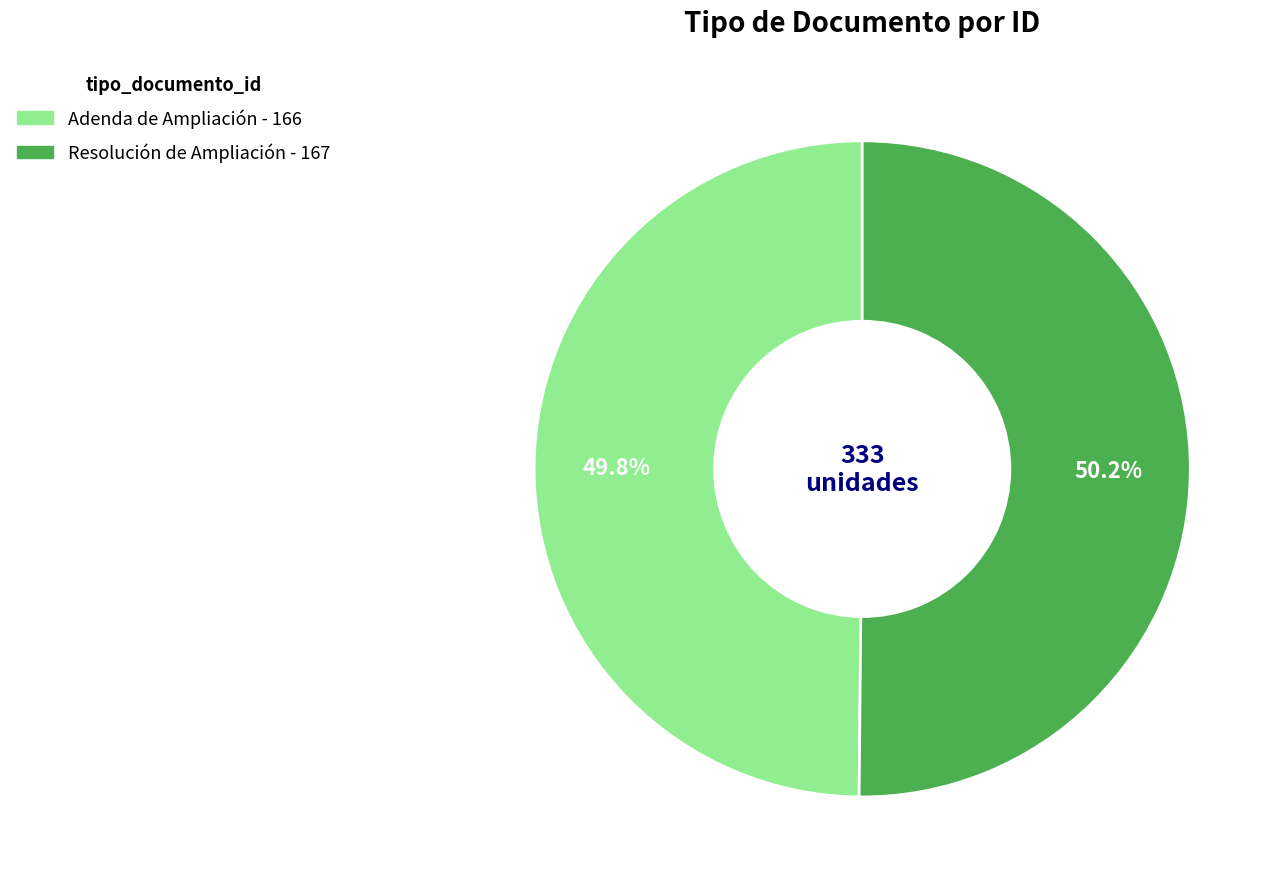

How many segments does this pie chart have?

2